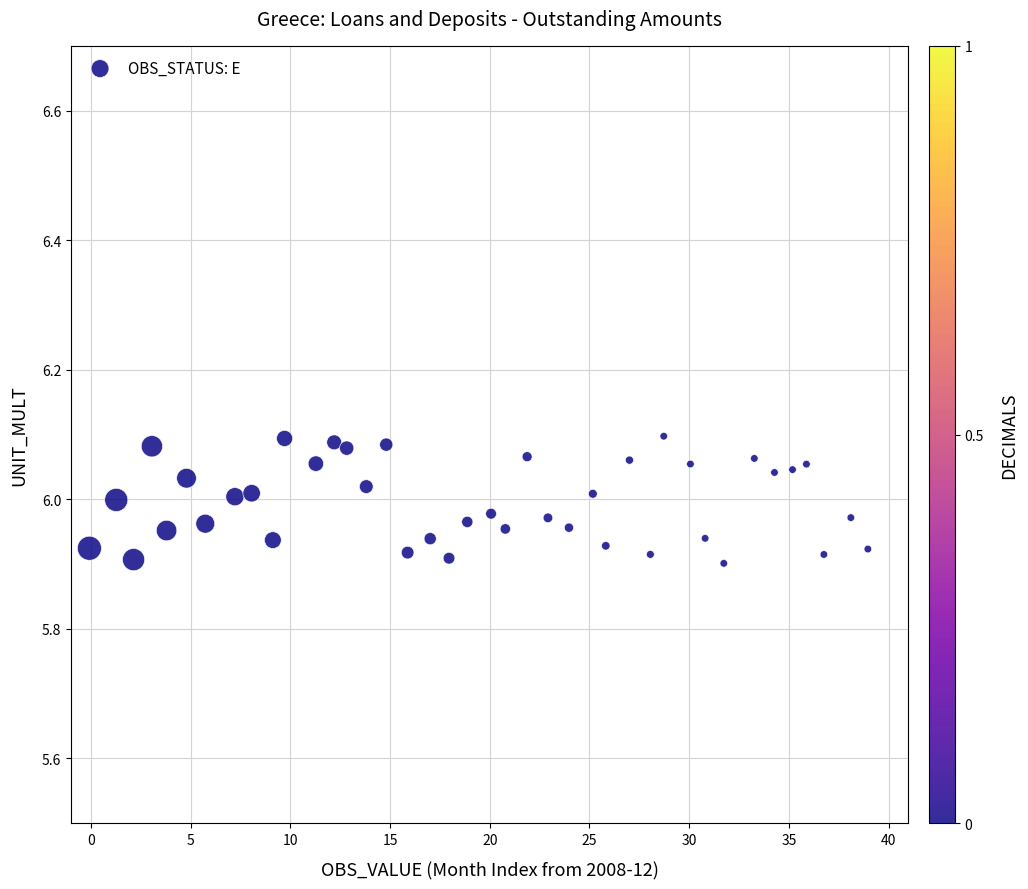

How many data points are displayed?

40